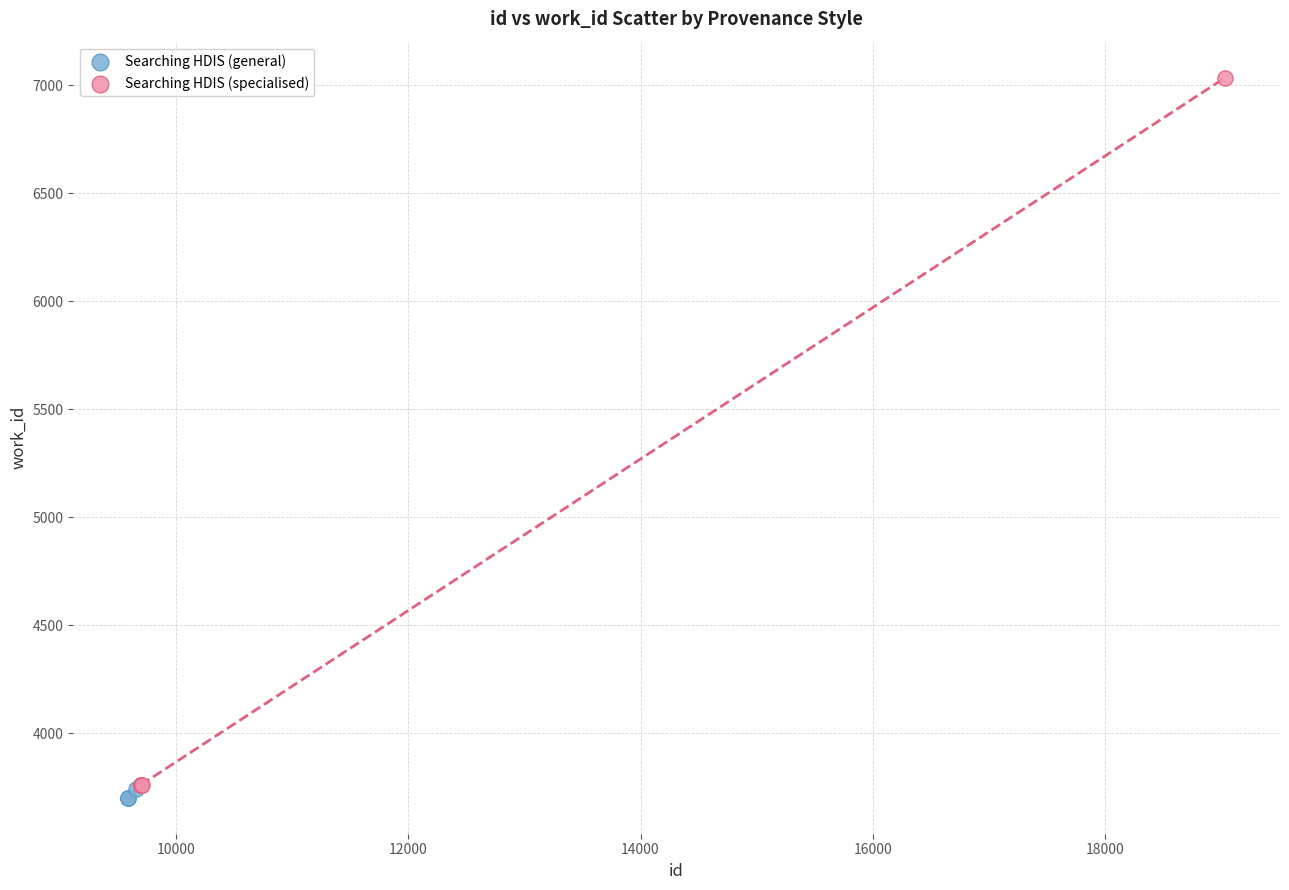

Which series has the widest spread of Y values?

Searching HDIS (specialised)